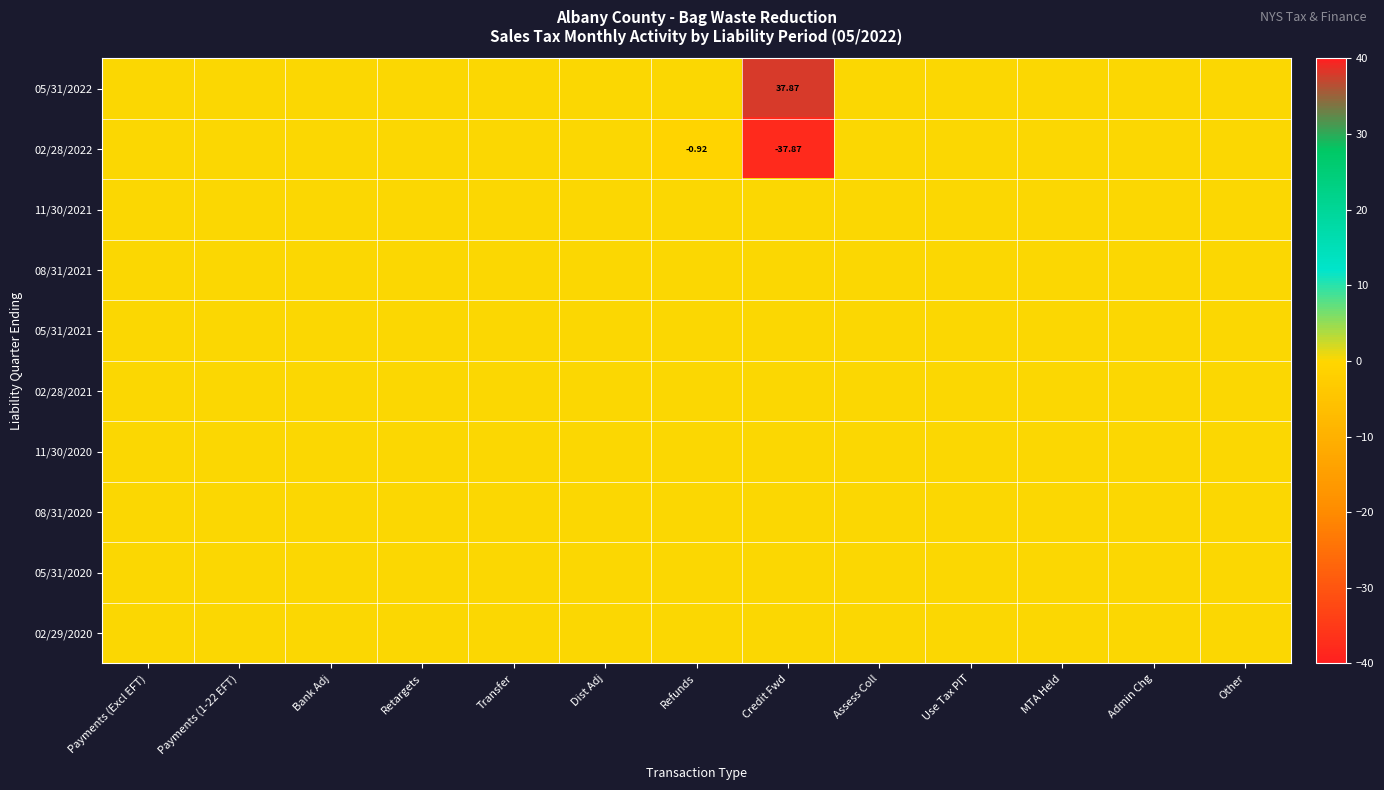

Is it true that 02/28/2021 equals 0.0 at Transfer?

True